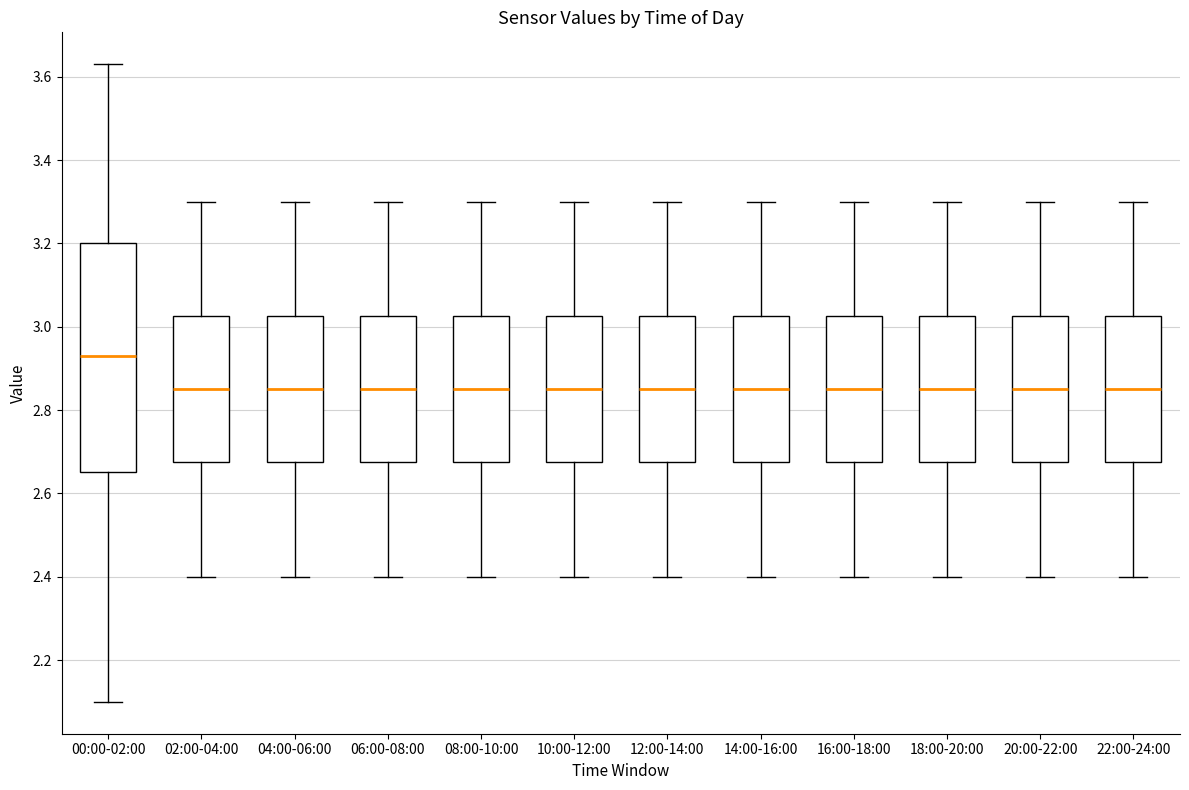

Reading left to right, read every box against the y-axis: the position of its median line, the range the box covers, and the ends of its whiskers. The values are not printed on the chart, so give them approximately, as read against the axis.

00:00-02:00: median 2.94, box 2.66 to 3.20, whiskers 2.10 to 3.64
02:00-04:00: median 2.86, box 2.68 to 3.02, whiskers 2.40 to 3.30
04:00-06:00: median 2.86, box 2.68 to 3.02, whiskers 2.40 to 3.30
06:00-08:00: median 2.86, box 2.68 to 3.02, whiskers 2.40 to 3.30
08:00-10:00: median 2.86, box 2.68 to 3.02, whiskers 2.40 to 3.30
10:00-12:00: median 2.86, box 2.68 to 3.02, whiskers 2.40 to 3.30
12:00-14:00: median 2.86, box 2.68 to 3.02, whiskers 2.40 to 3.30
14:00-16:00: median 2.86, box 2.68 to 3.02, whiskers 2.40 to 3.30
16:00-18:00: median 2.86, box 2.68 to 3.02, whiskers 2.40 to 3.30
18:00-20:00: median 2.86, box 2.68 to 3.02, whiskers 2.40 to 3.30
20:00-22:00: median 2.86, box 2.68 to 3.02, whiskers 2.40 to 3.30
22:00-24:00: median 2.86, box 2.68 to 3.02, whiskers 2.40 to 3.30